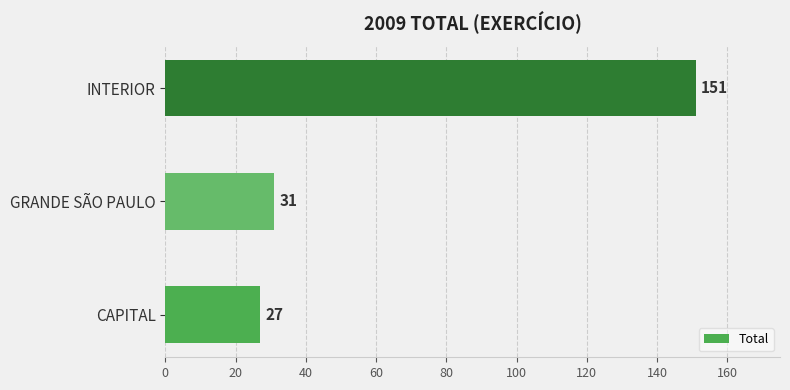

What is the average value?

70